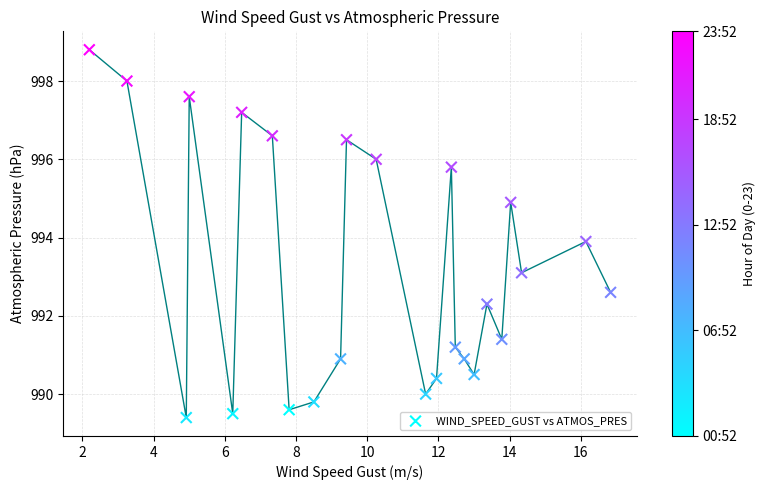

What is the range of Y values (max minus min)?

9.4